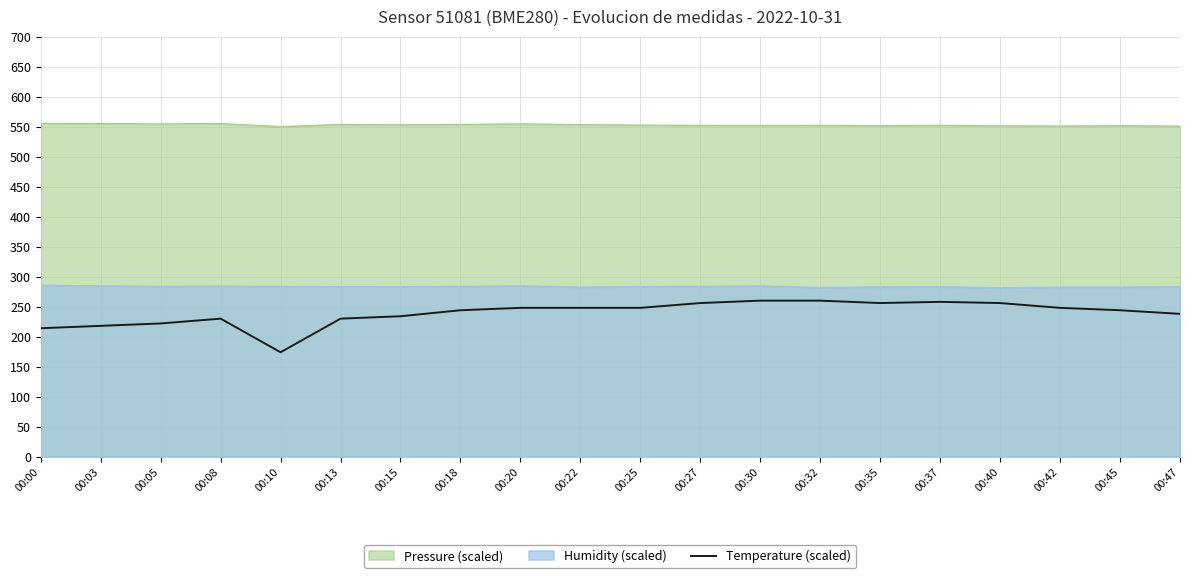

Approximately how many times larger is the value at 00:13 compared to 00:40?

0.9